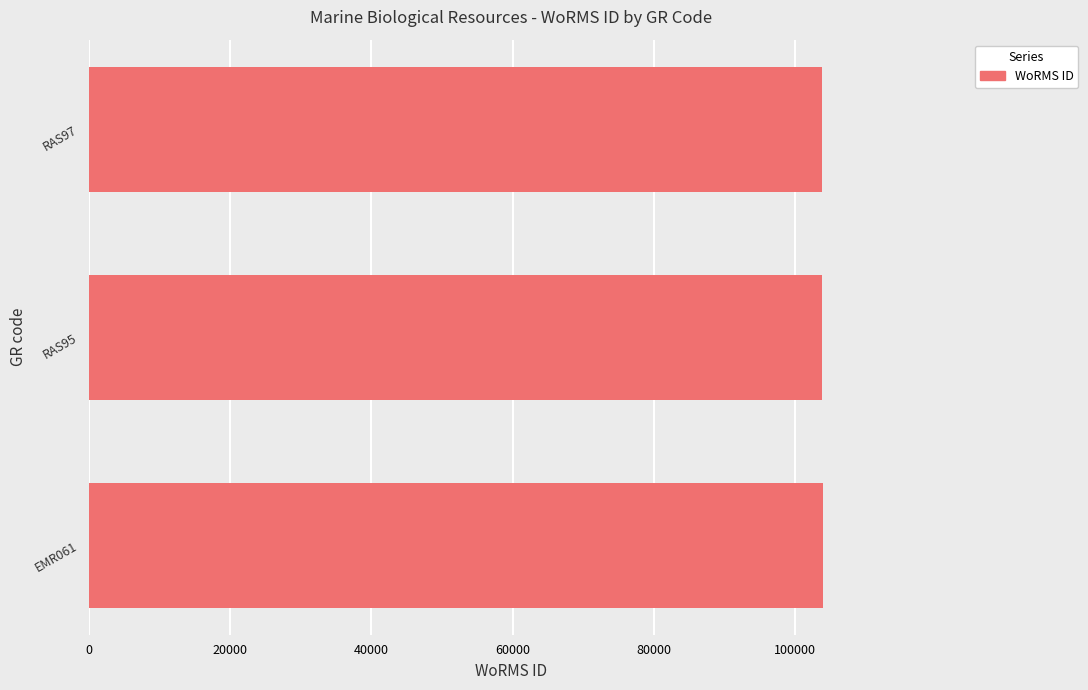

How many values are between 103862 and 103929?

3